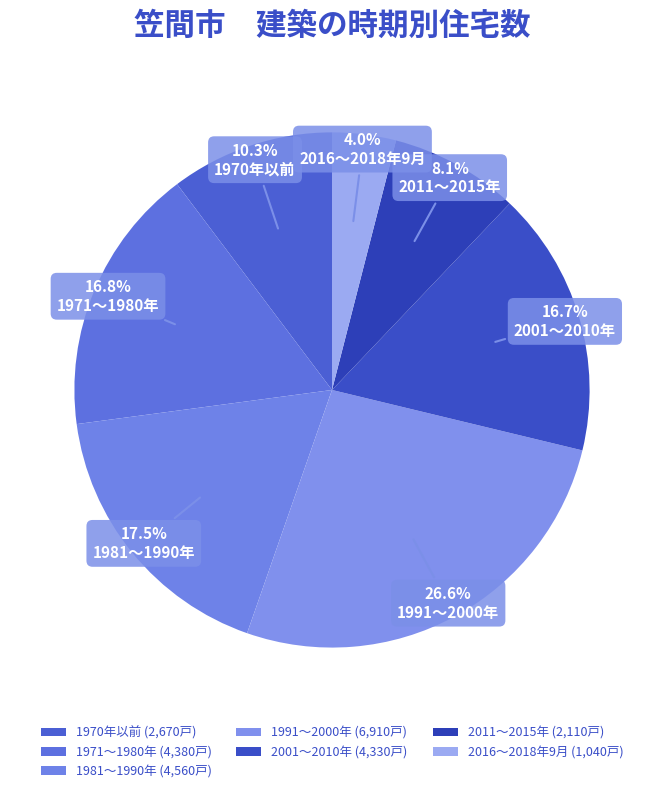

Is it true that 1991～2000年 is 27% of the pie?

True